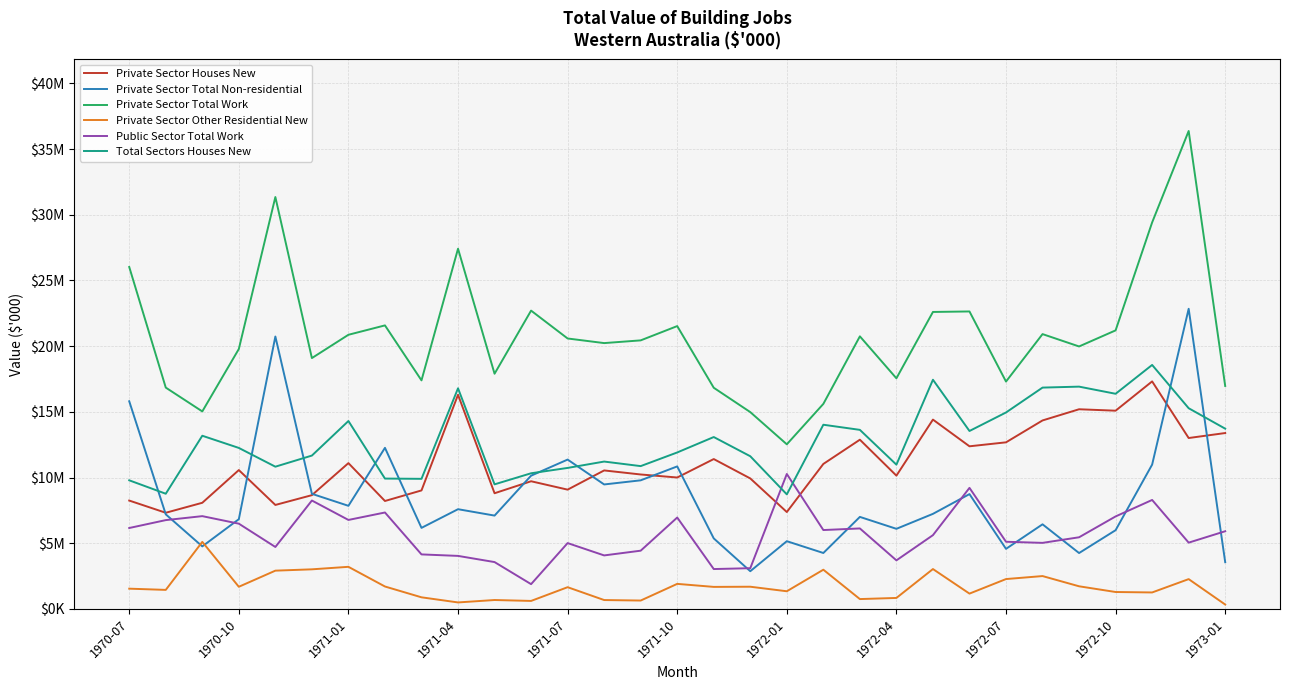

Which series has the largest total across all categories?

Private Sector Total Work